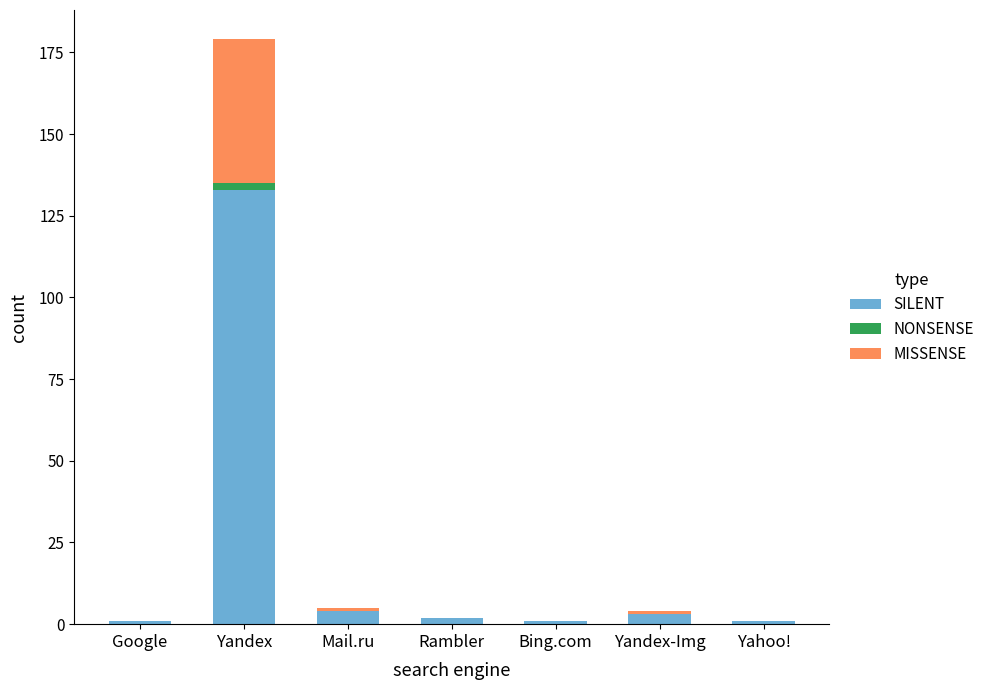

How many series are shown in this chart?

3